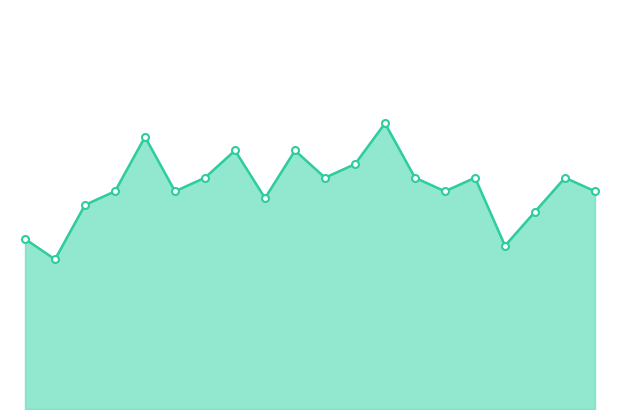

Does the chart have visible grid lines?

No